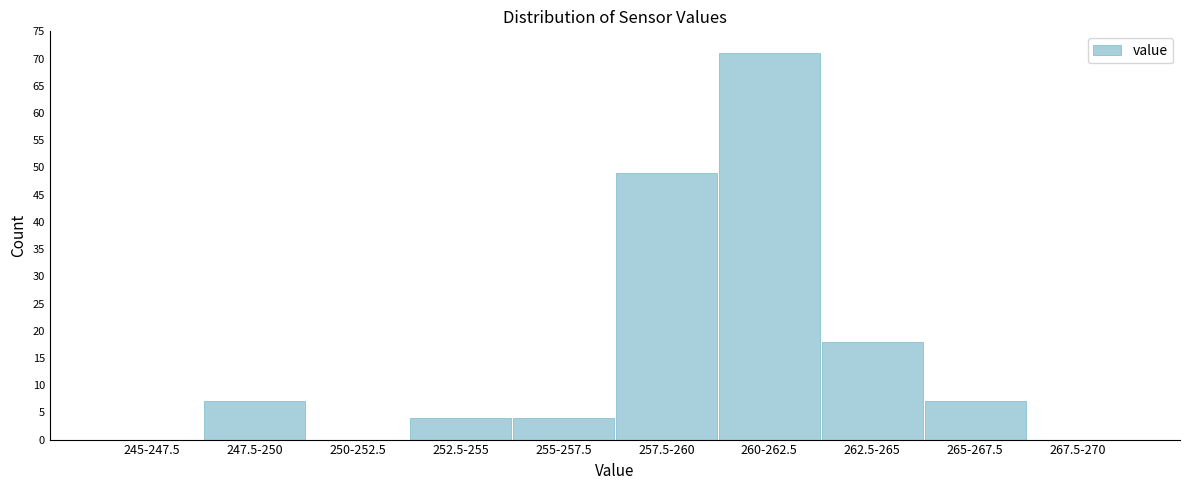

Reading left to right, extract all data points from this chart.

245-247.5=0	247.5-250=7	250-252.5=0	252.5-255=4	255-257.5=4	257.5-260=49	260-262.5=71	262.5-265=18	265-267.5=7	267.5-270=0